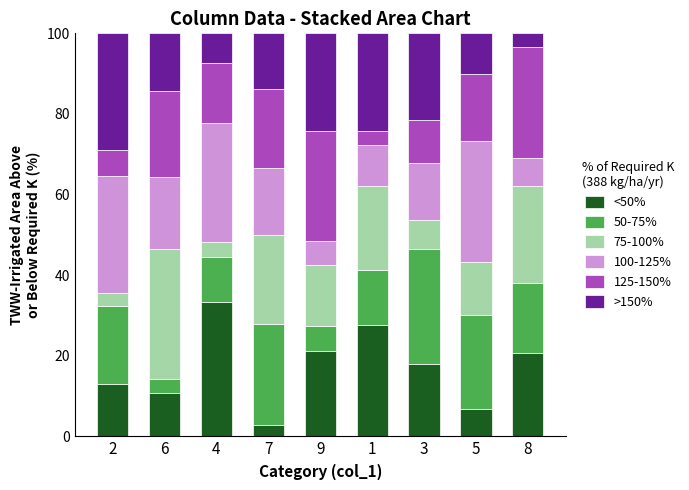

What is the lowest value of the <50% series?

2.8